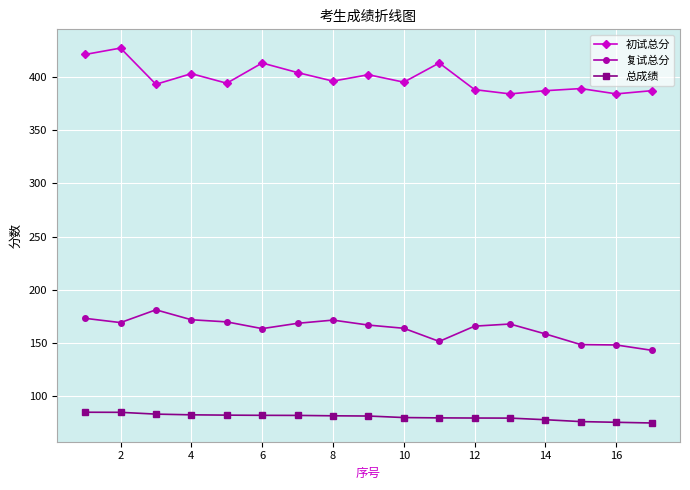

What is the difference between the maximum and minimum values in the 总成绩 series?

10.1